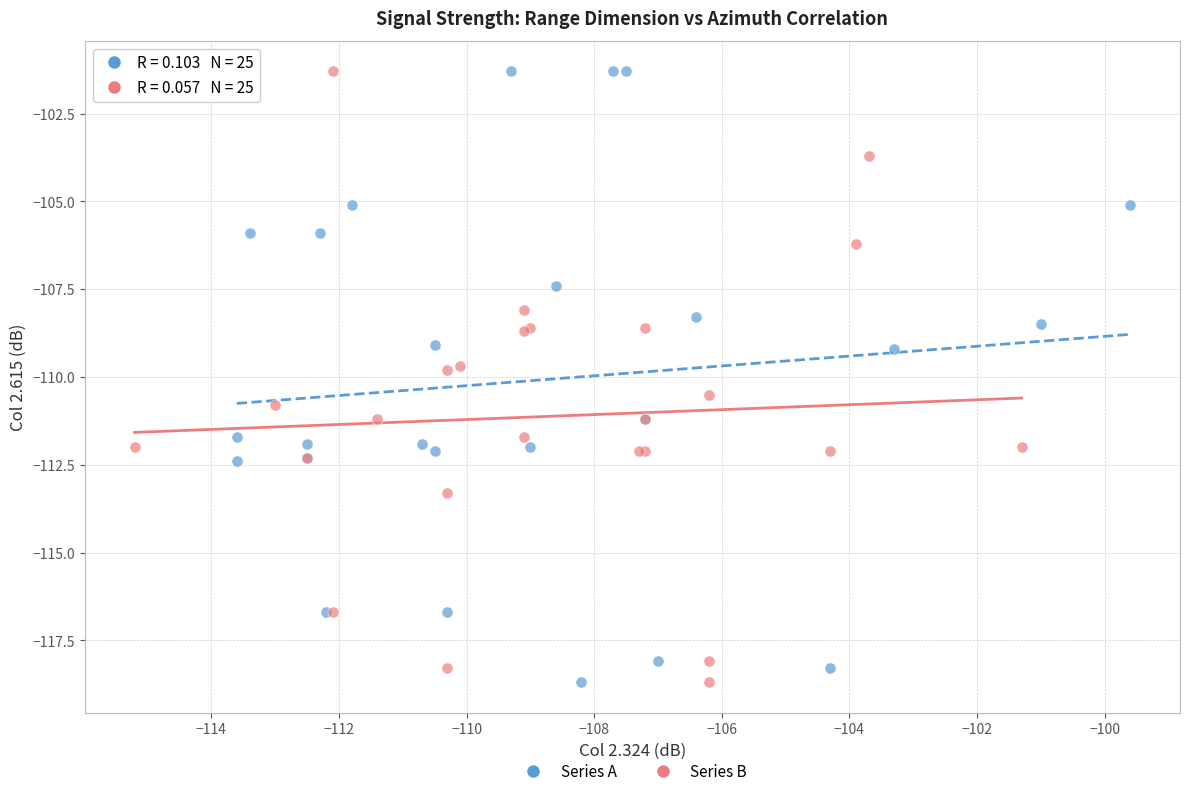

What are all the series names shown in the legend?

Series A, Series B